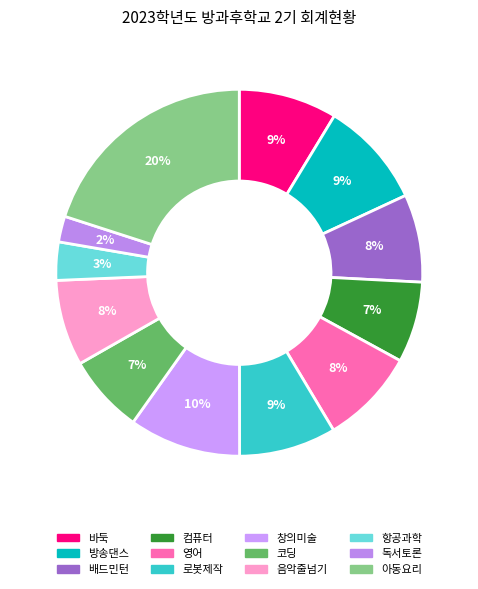

To the nearest percent, what is the difference between the largest and smallest slice percentages?

18%